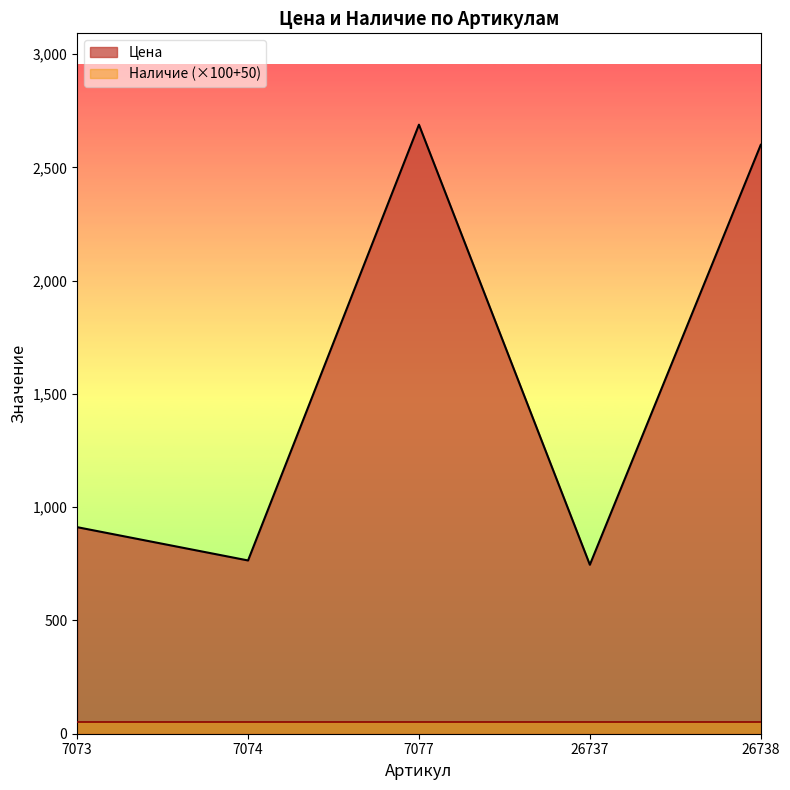

What is the maximum value shown in the chart?

2689